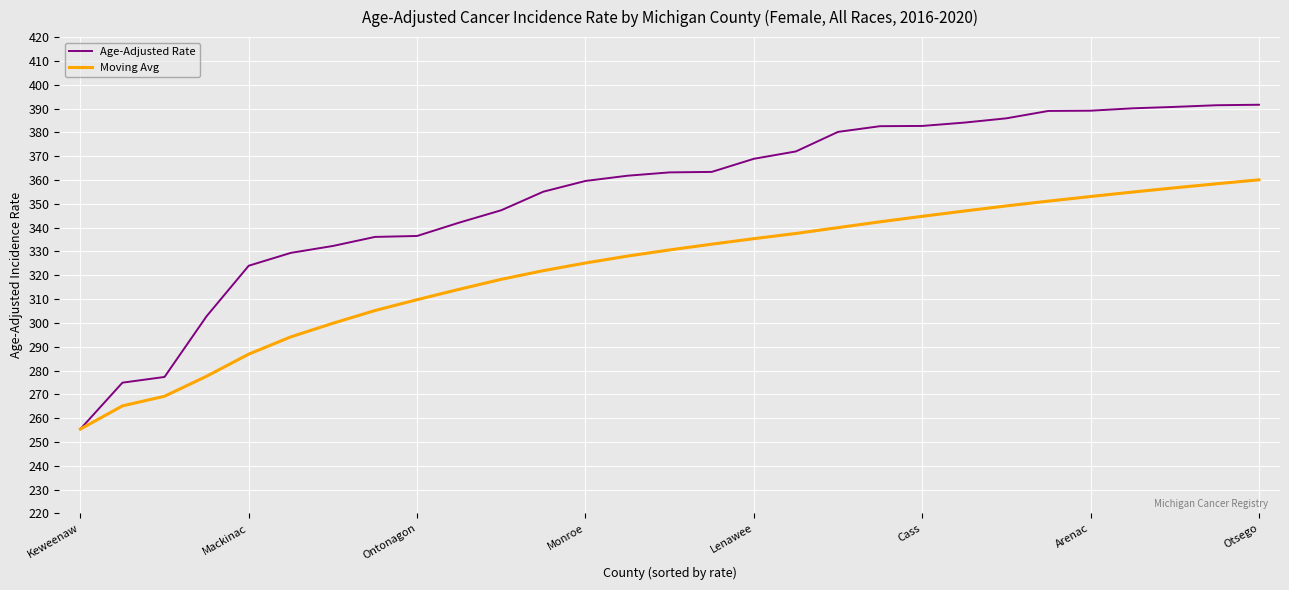

Rank the series by their maximum value, from highest to lowest.

Age-Adjusted Rate, Moving Avg